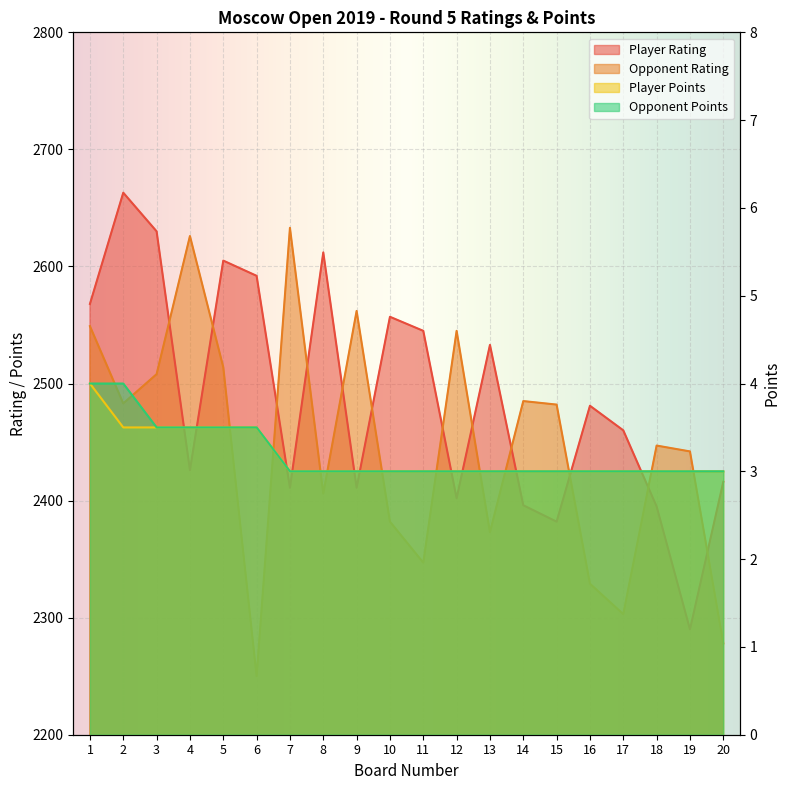

Is it true that Player Rating equals 2481.0 at 16?

True